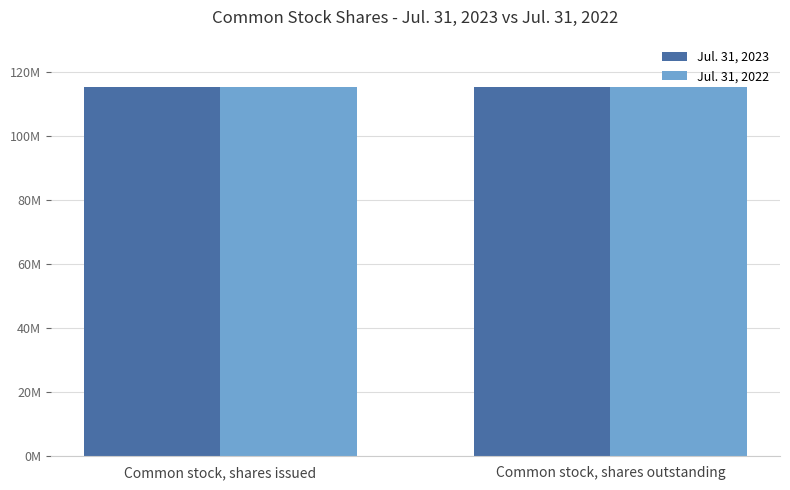

What are all the series names shown in the legend?

Jul. 31, 2023, Jul. 31, 2022